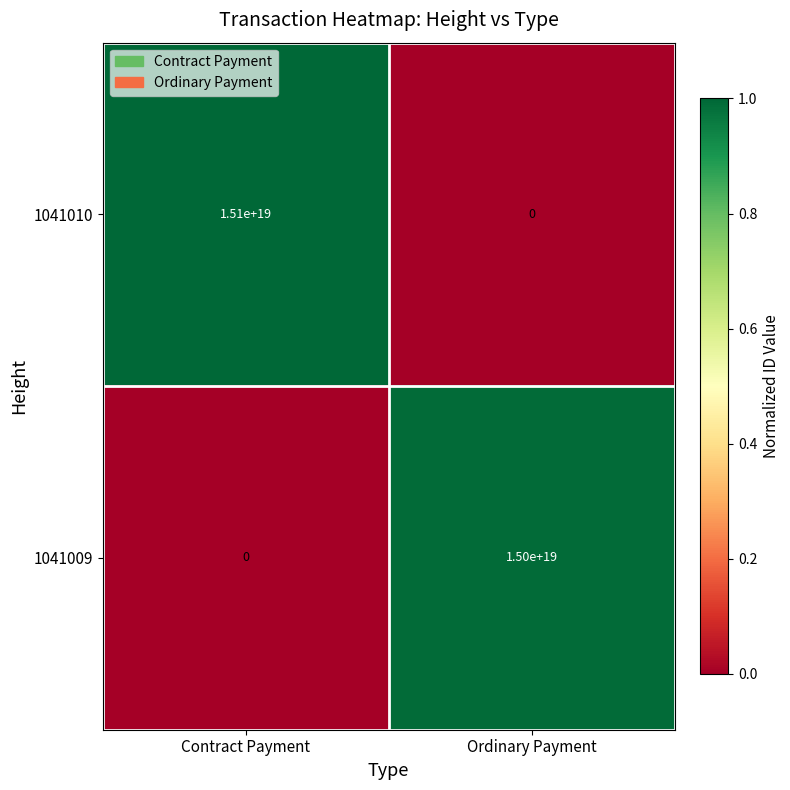

At which label does 1041009 reach its minimum?

Contract Payment